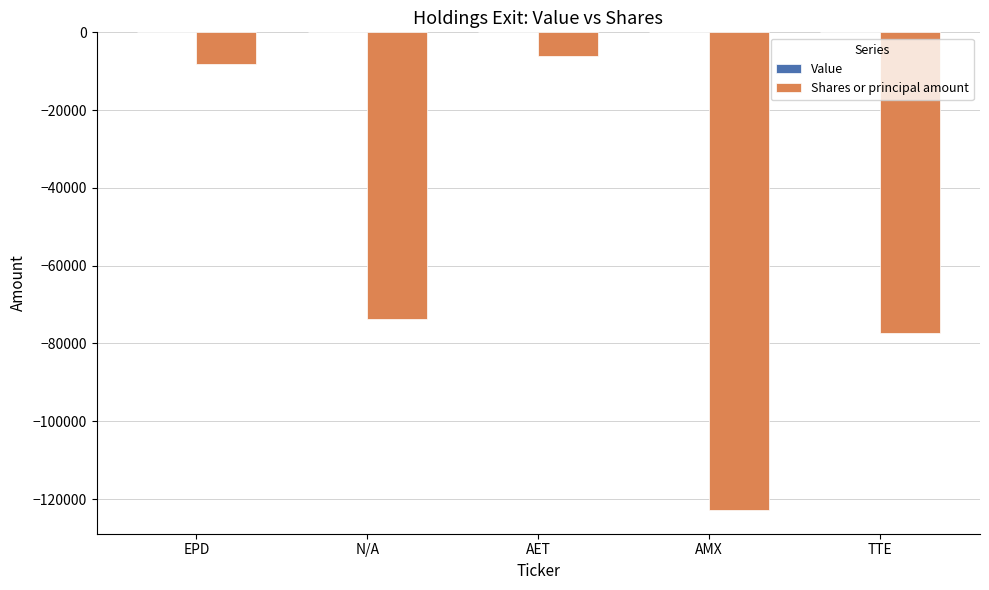

What is the sum of all values?

-288031